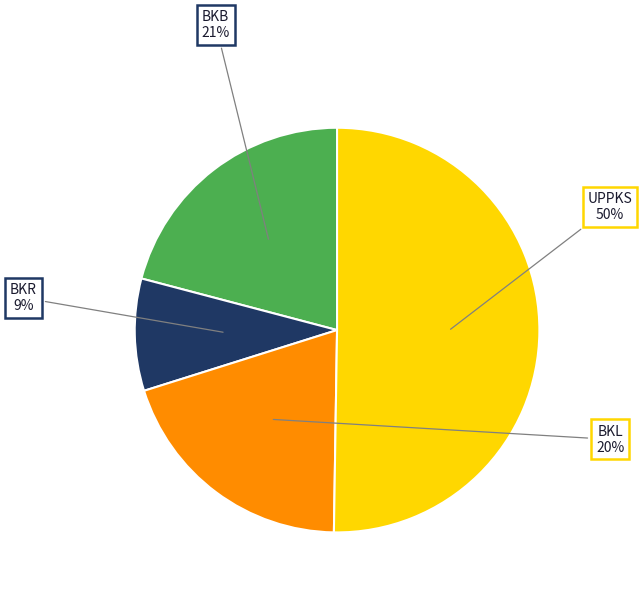

To the nearest percent, what is the average slice percentage?

25%